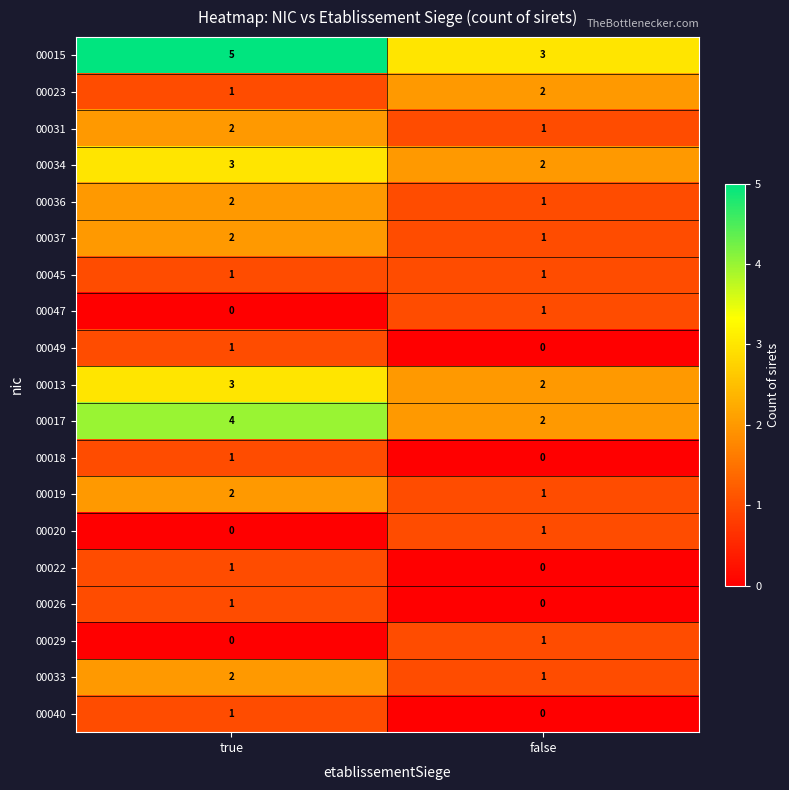

Rank the categories by 00015 value from highest to lowest.

true, false